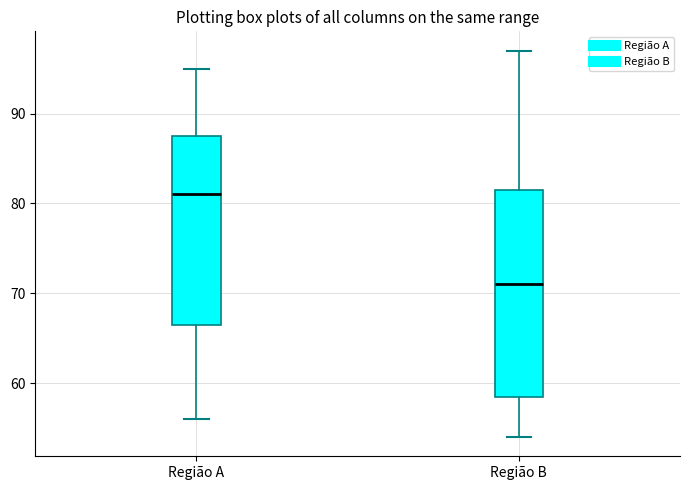

Reading left to right, transcribe this box plot: for each box, give where its median line is, the range the box spans, and where its two whiskers end, as read against the y-axis. The values are not printed on the chart, so give them approximately, as read against the axis.

Região A: median 81, box 67 to 88, whiskers 56 to 95
Região B: median 71, box 59 to 82, whiskers 54 to 97